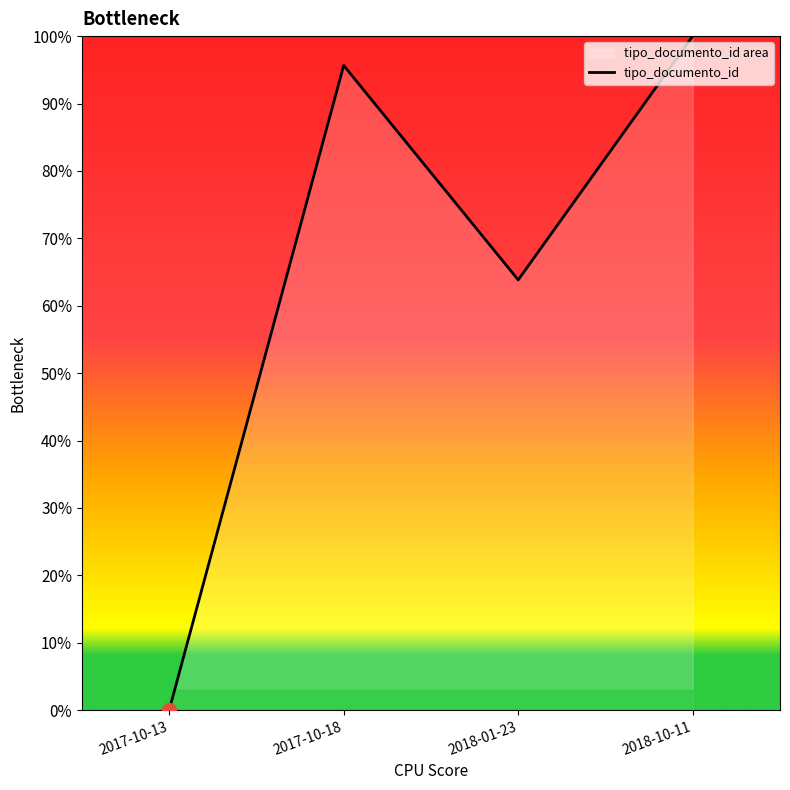

At which category does the data reach its first local peak?

2017-10-18